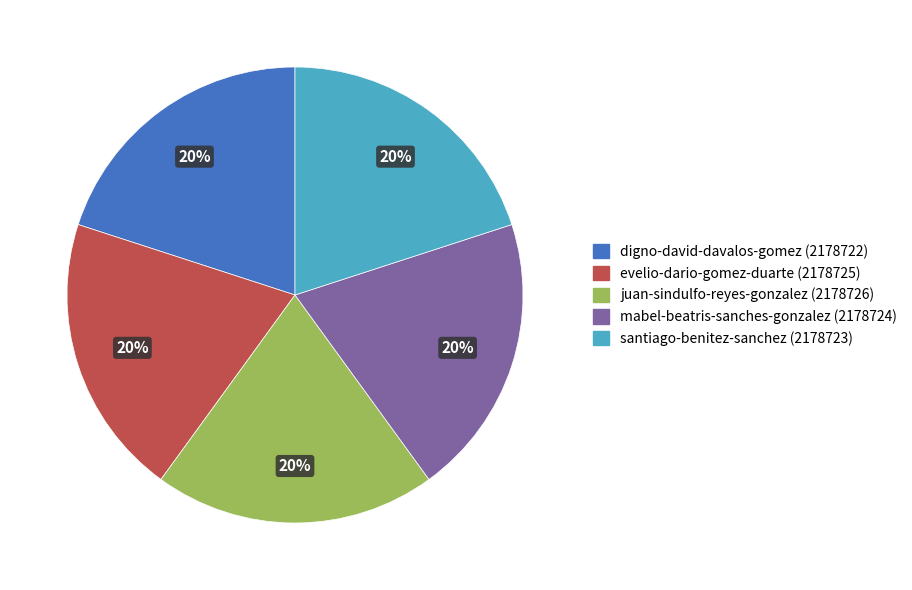

Does juan-sindulfo-reyes-gonzalez represent more than half of the total?

No